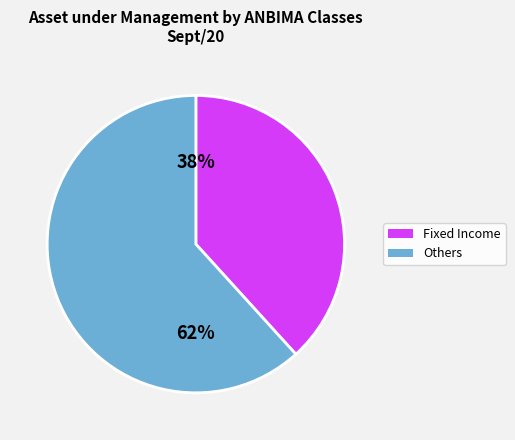

To the nearest percent, what portion does Fixed Income represent?

38%